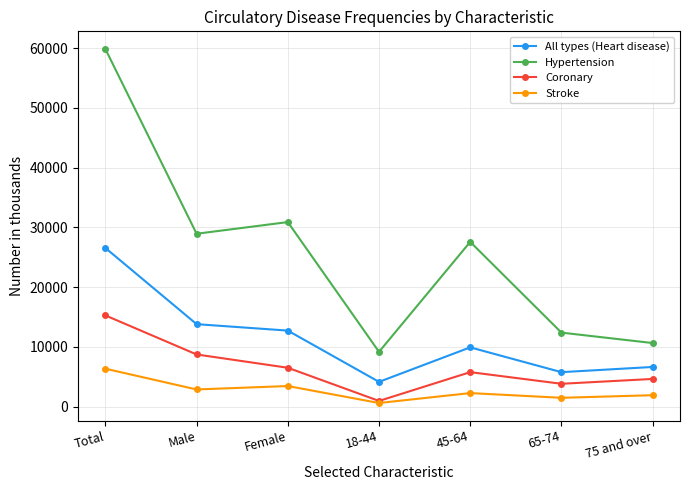

How many series are shown in this chart?

4